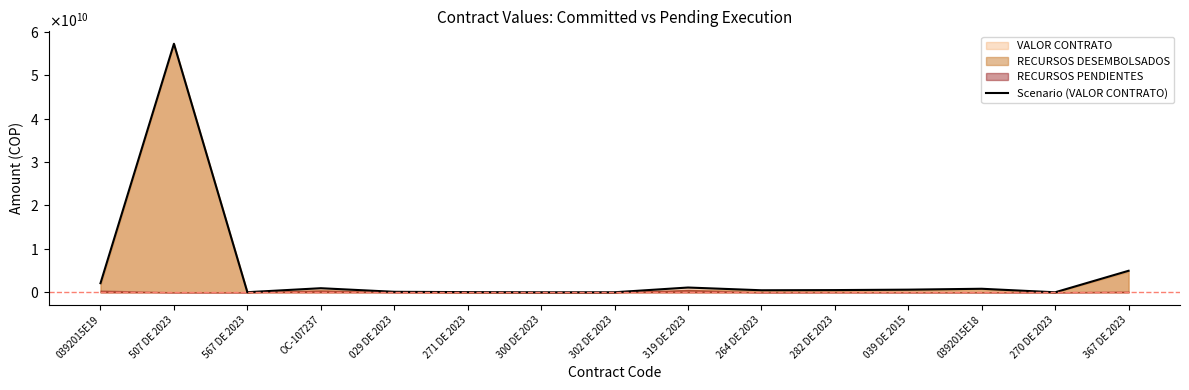

What is the greatest value displayed?

57227607256